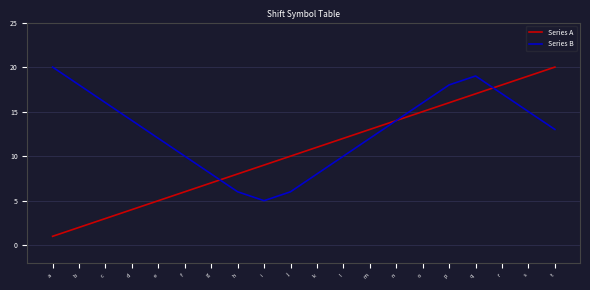

What is the highest value of the Series A series?

20